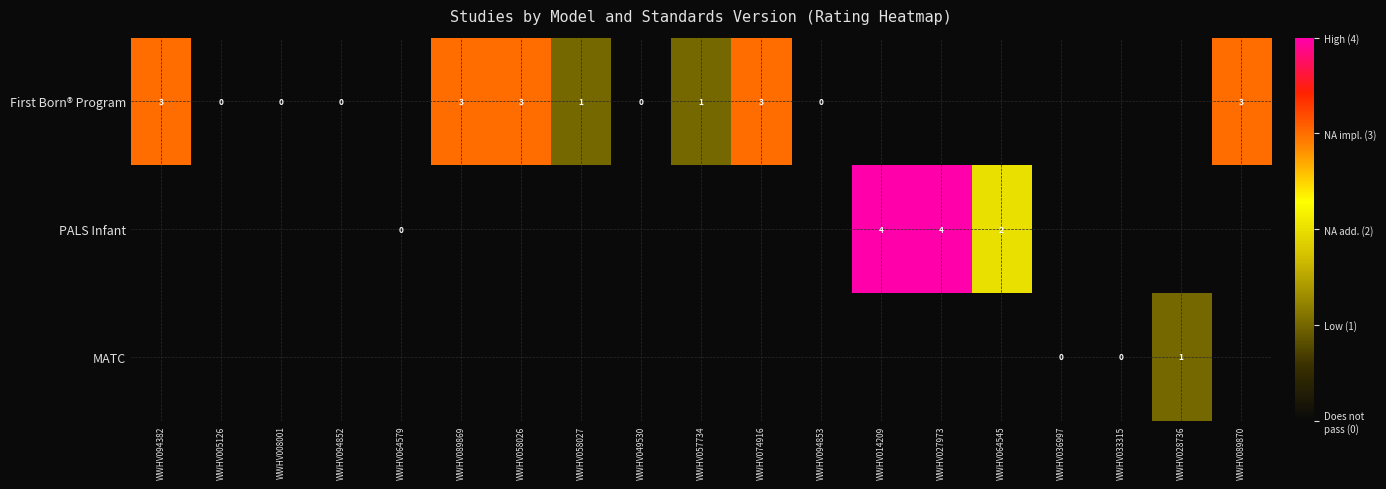

Is it true that First Born® Program equals 3 at WWHV058026?

True